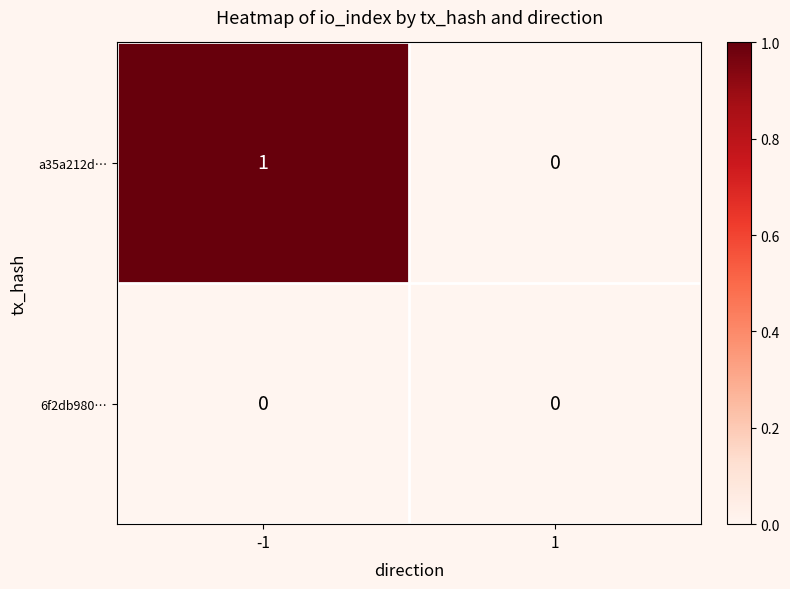

Rank the series by their average value, from highest to lowest.

a35a212d…, 6f2db980…